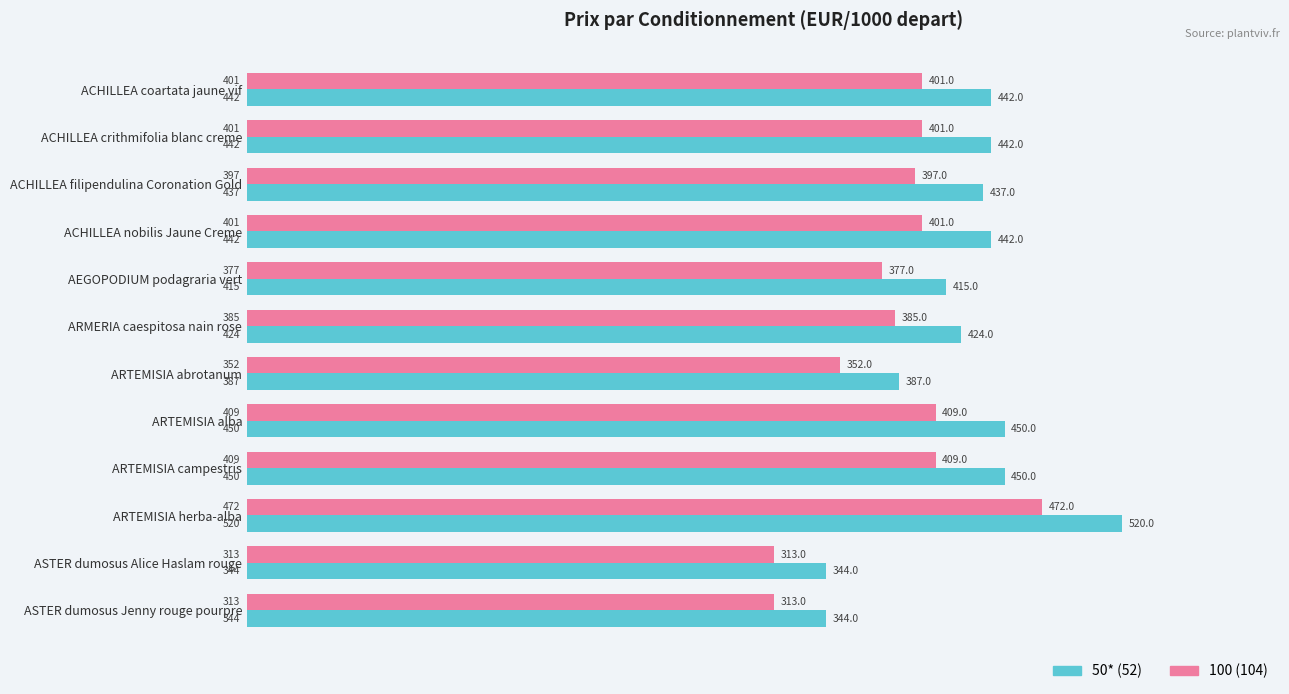

At how many categories does at least one series exceed 354?

10